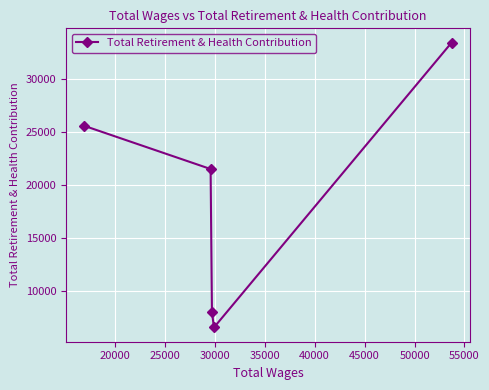

What is the average value?

19014